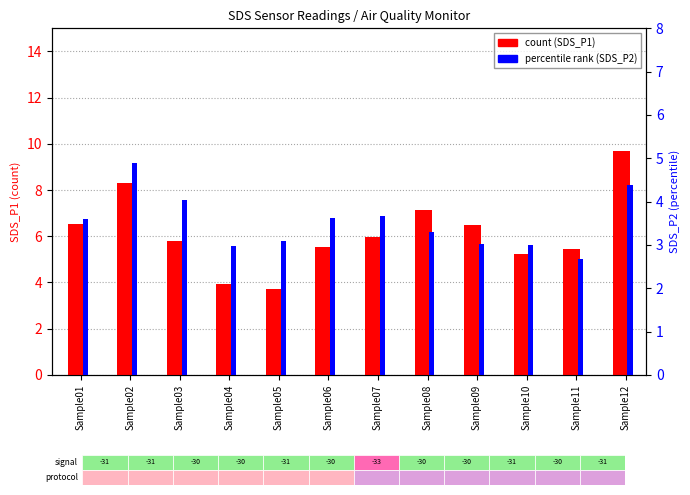

List the series in order of their peak value, lowest first.

percentile rank (SDS_P2), count (SDS_P1)